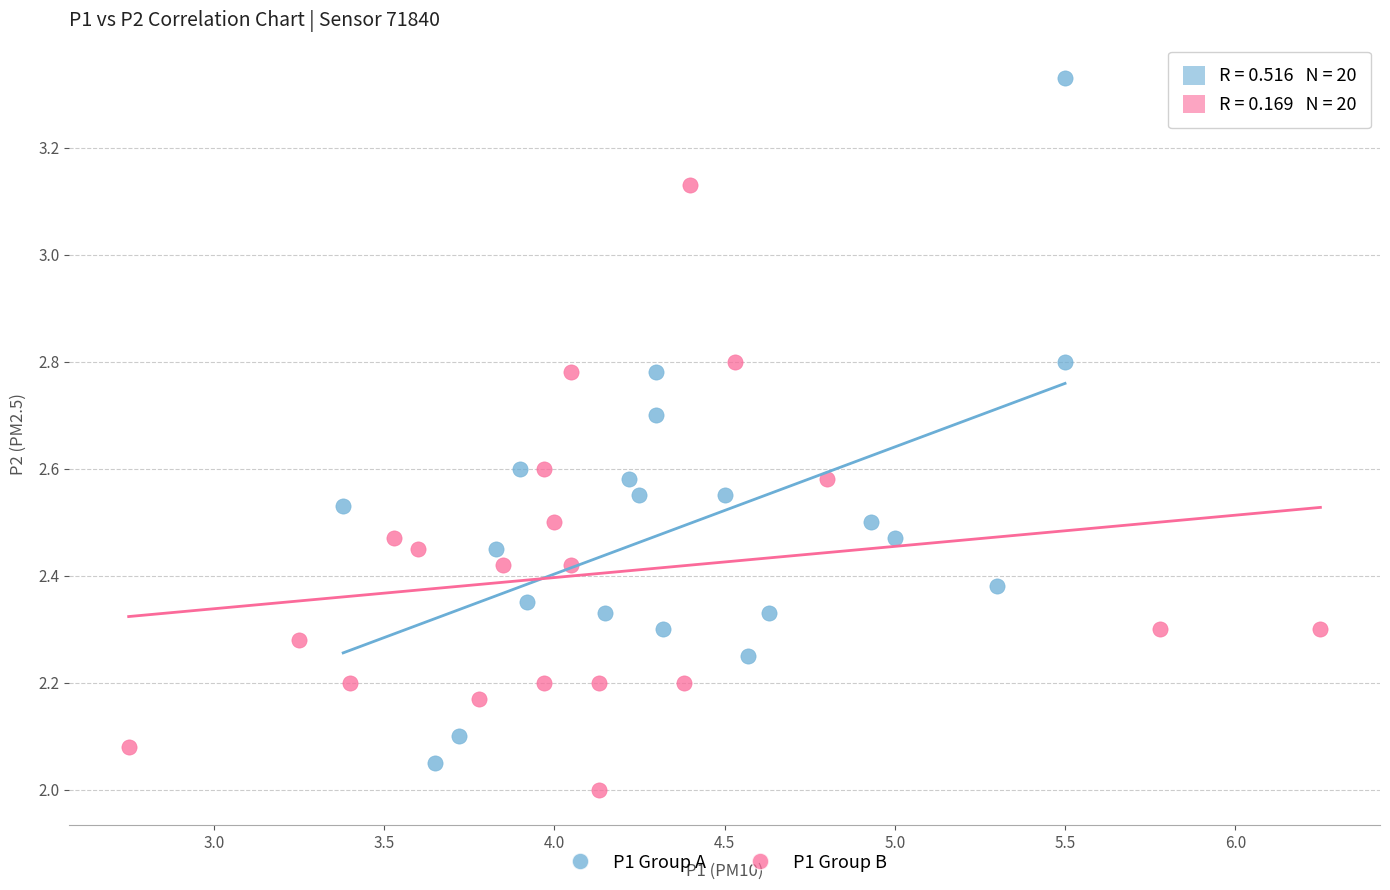

Which series reaches the maximum Y coordinate?

P1 Group A